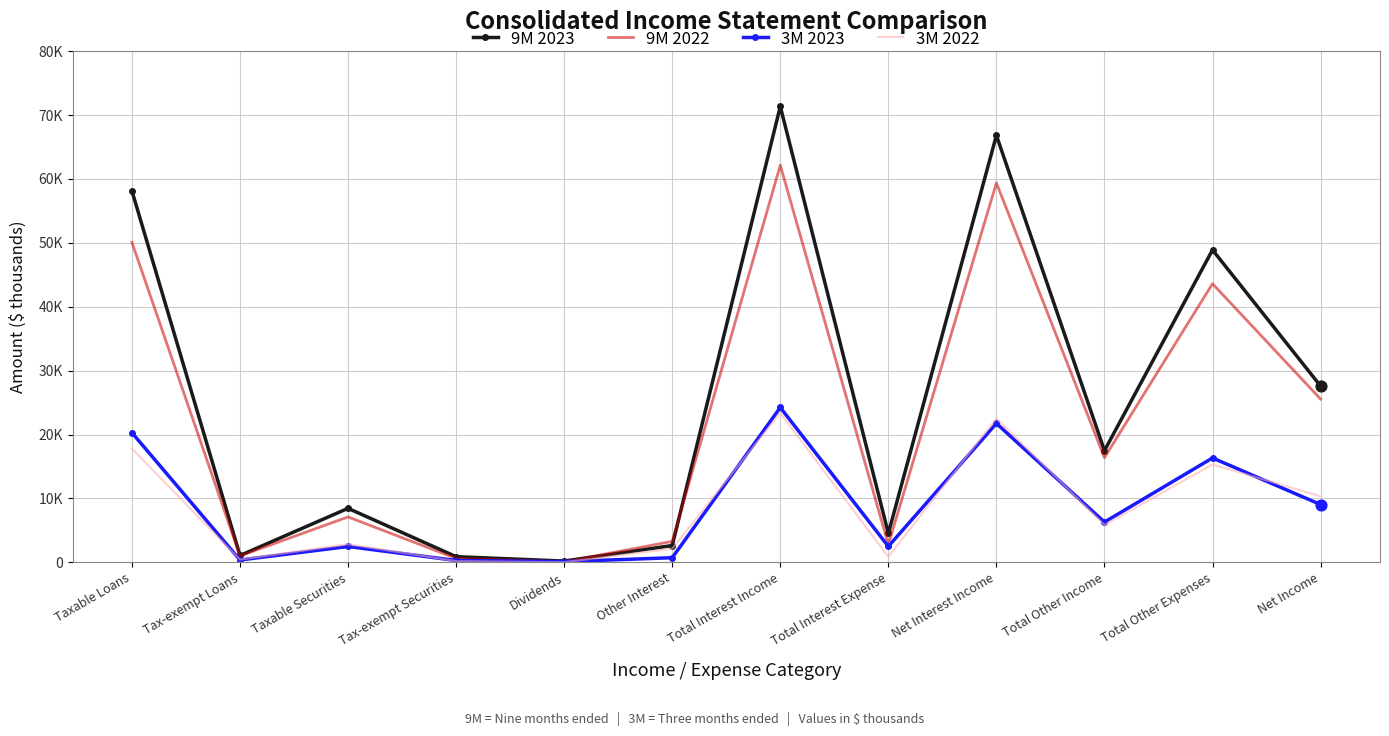

At which category is the sum across all series the highest?

Total Interest Income